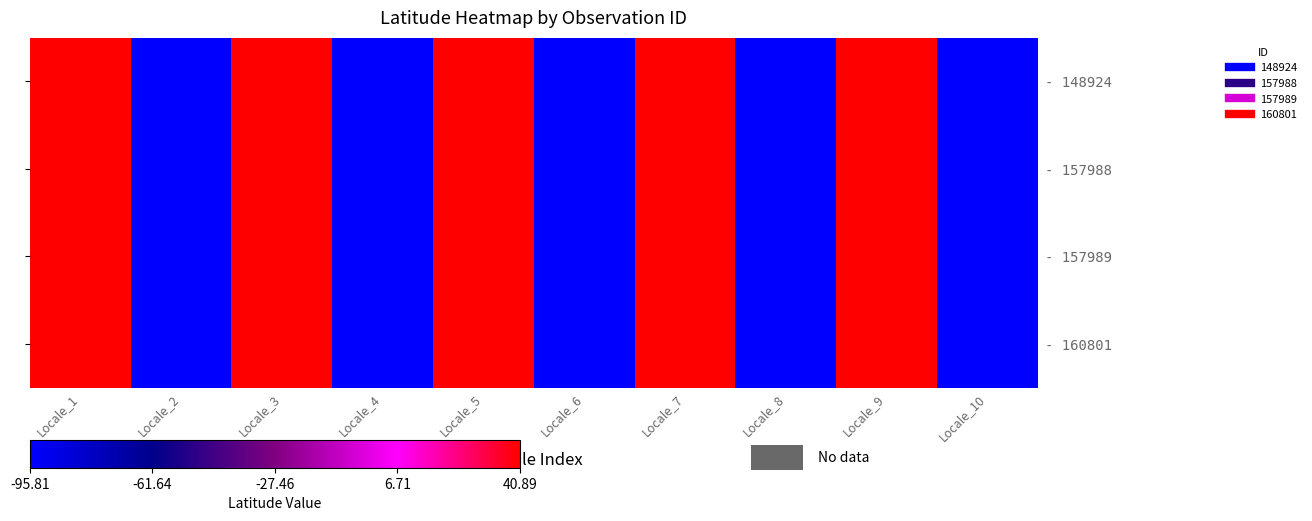

What is the average value of the - 148924 series?

-27.5